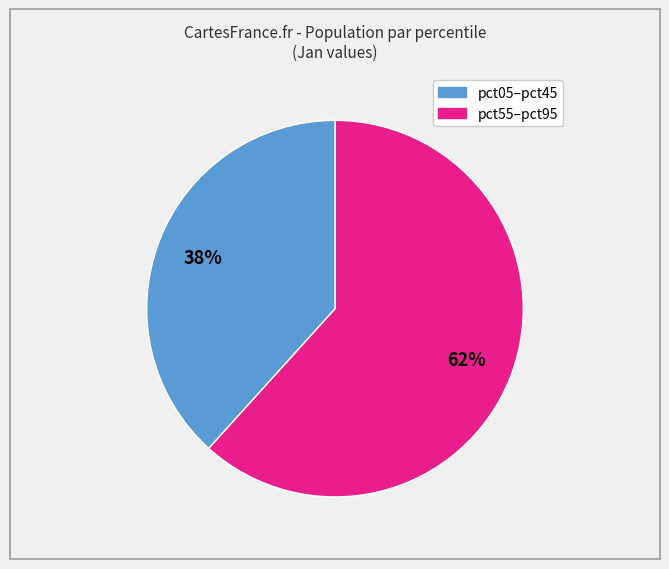

To the nearest percent, what is the average slice percentage?

50%